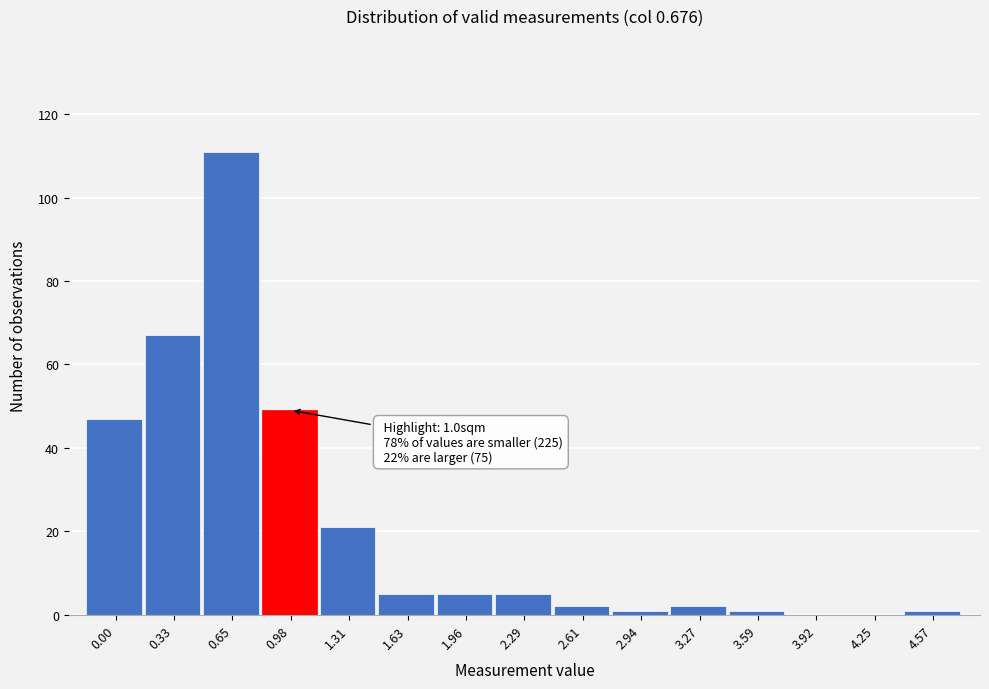

Reading right to left, list all the values displayed in this chart.

4.57=1	4.25=0	3.92=0	3.59=1	3.27=2	2.94=1	2.61=2	2.29=5	1.96=5	1.63=5	1.31=21	0.98=49	0.65=111	0.33=67	0.00=47